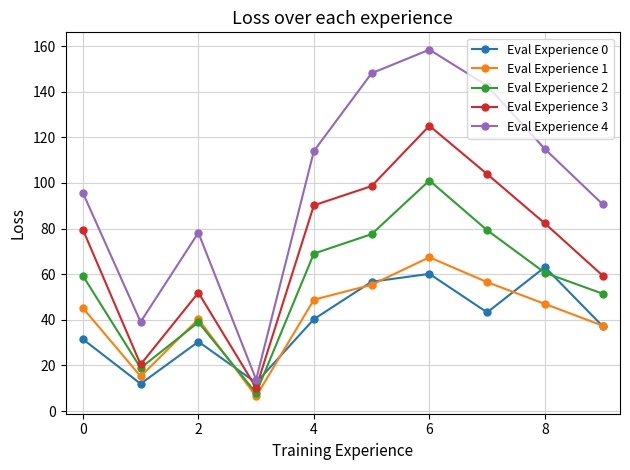

How many data points in Eval Experience 4 are above 114?

5